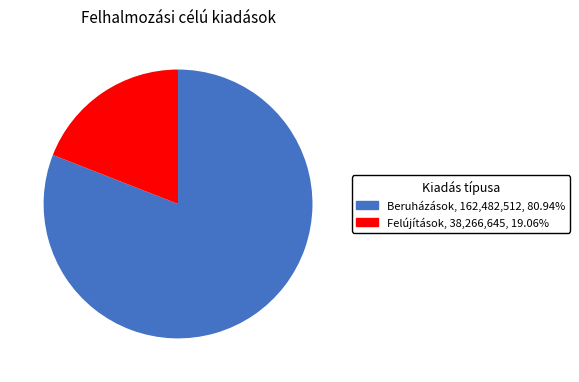

True or false: Felújítások accounts for 19% of the total.

True